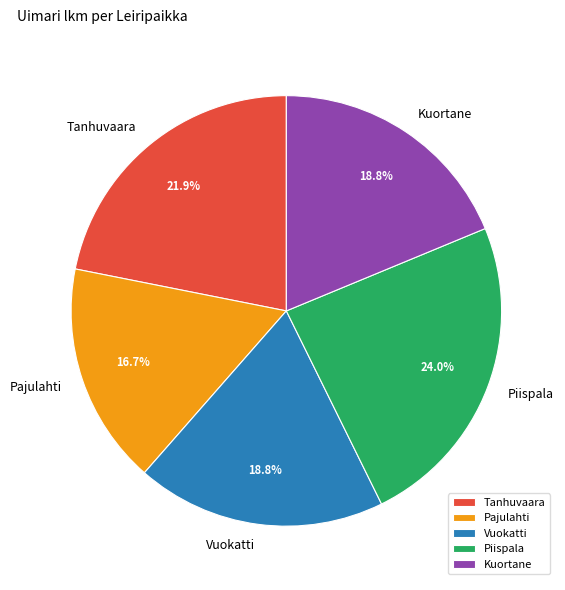

Count the number of slices in the pie.

5